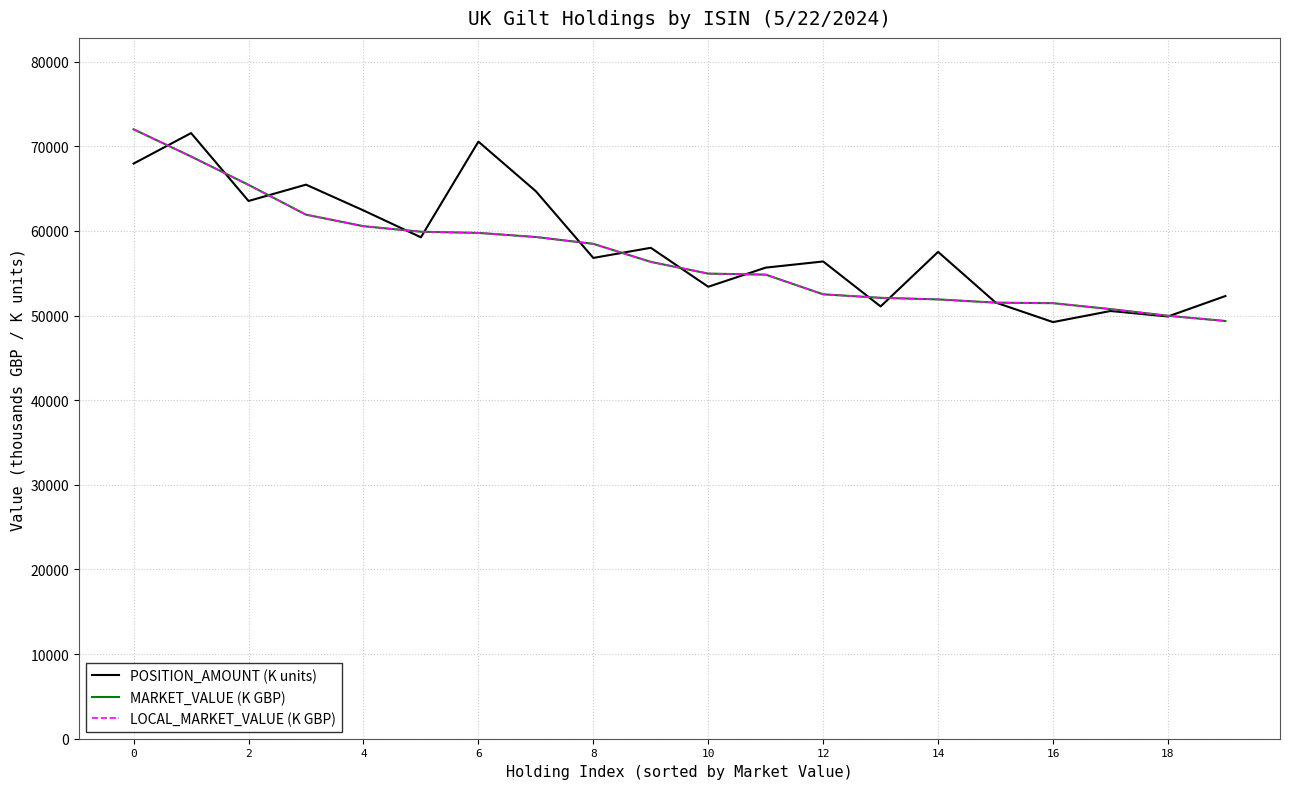

Does the chart have visible grid lines?

Yes